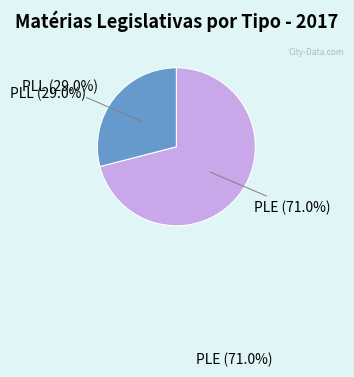

Do PLL and PLE together represent more than half of the pie?

Yes